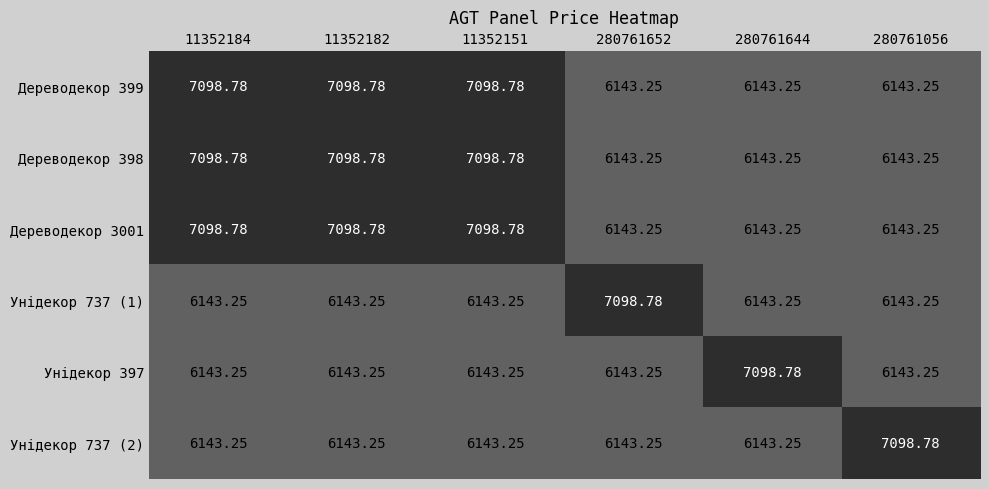

How many data points does each series have?

6